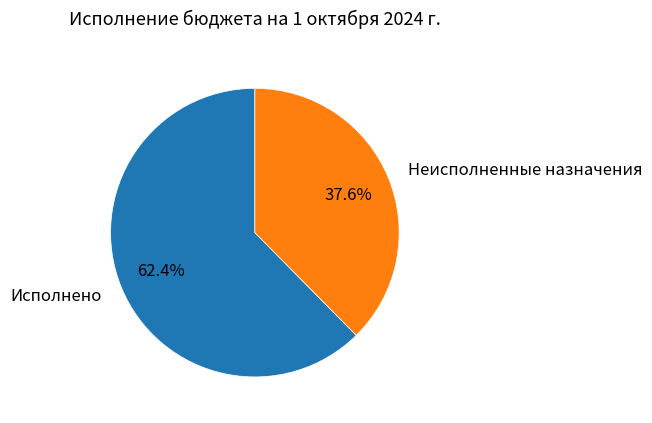

To the nearest percent, what is the difference between the largest and smallest slice percentages?

25%